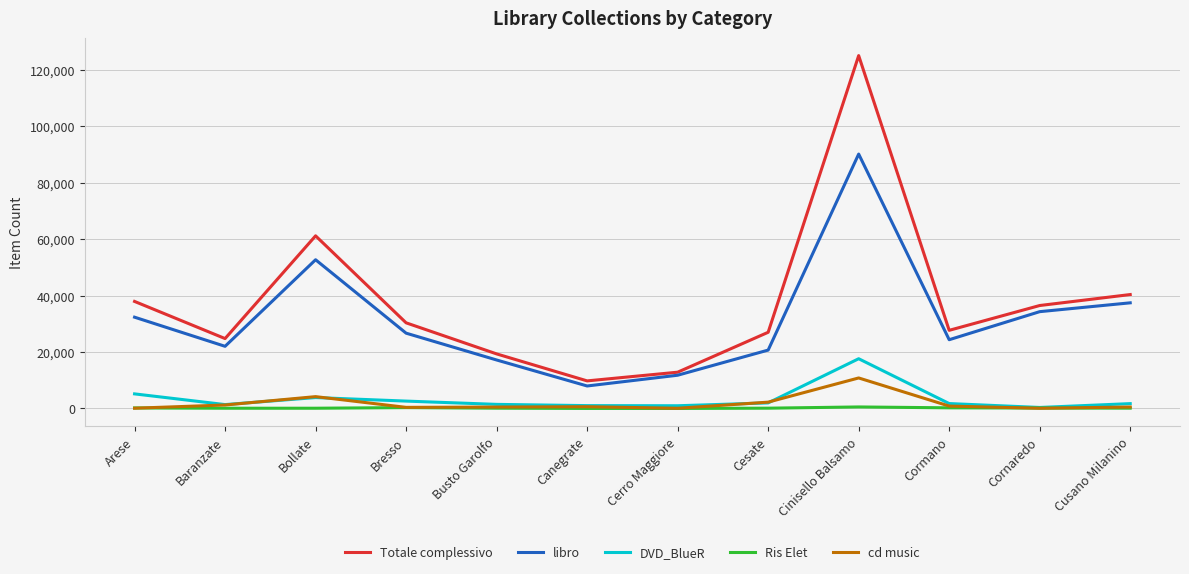

What is the difference between the highest and lowest values at Canegrate?

9761